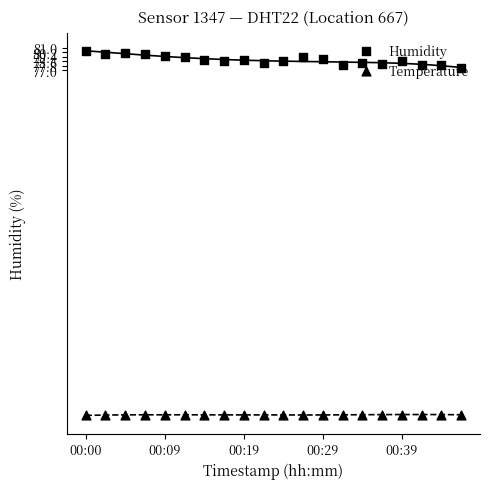

What is the total value across all series at 15?

93.7